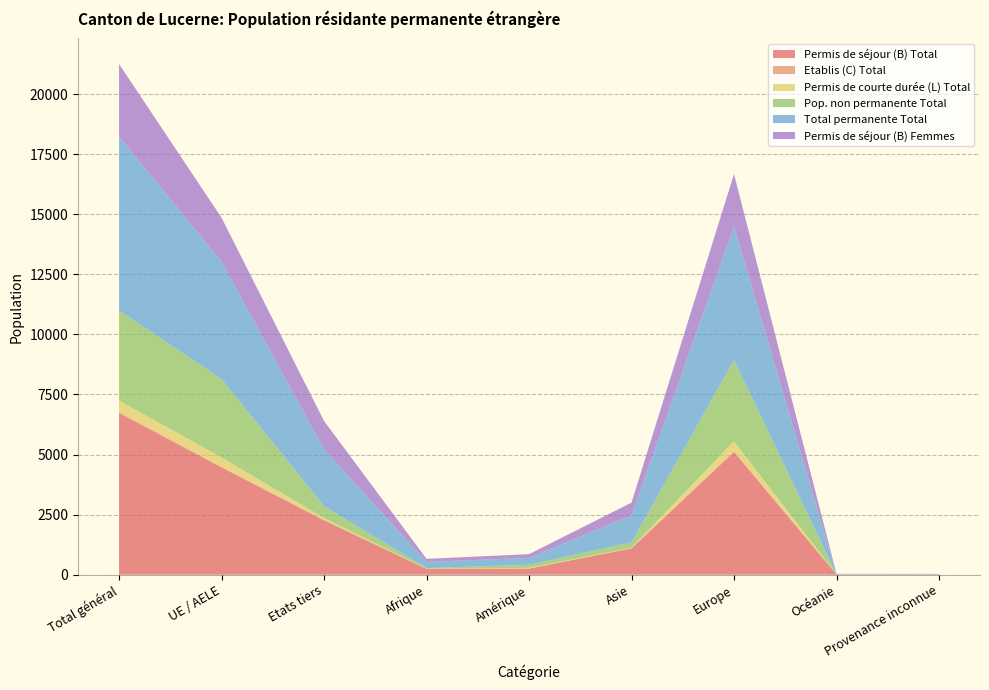

Reading right to left, what are all the values shown in this chart?

Permis de séjour (B) Total: 13	12	5104	1097	254	243	2258	4465	6723
Etablis (C) Total: 0	0	35	4	0	10	28	21	49
Permis de courte durée (L) Total: 0	1	411	21	29	6	71	397	468
Pop. non permanente Total: 0	2	3384	224	132	15	498	3259	3757
Total permanente Total: 13	13	5550	1122	283	259	2357	4883	7240
Permis de séjour (B) Femmes: 7	7	2188	530	156	127	1185	1830	3015